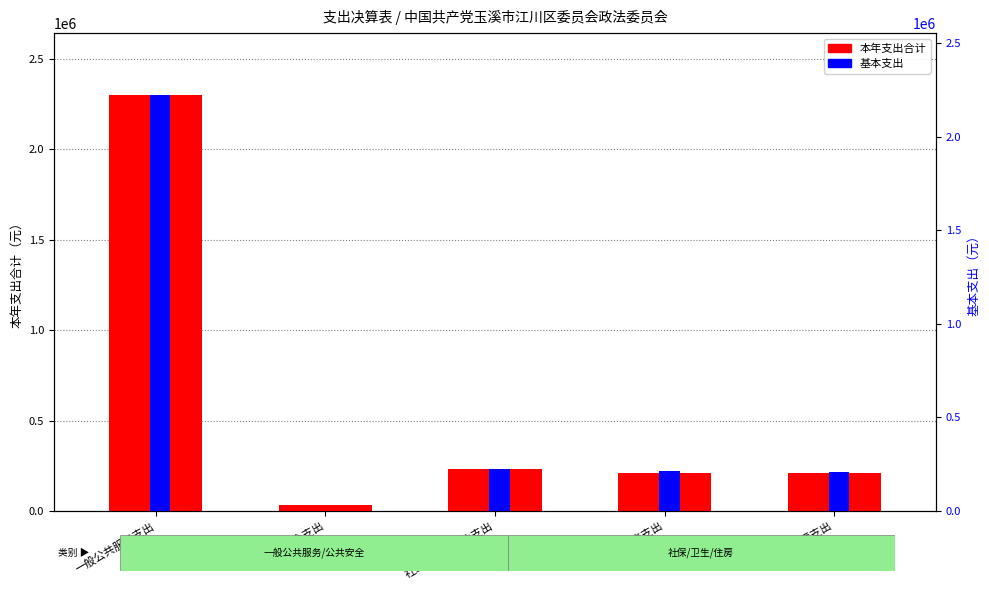

What is the lowest value of the 本年支出合计 series?

34780.0